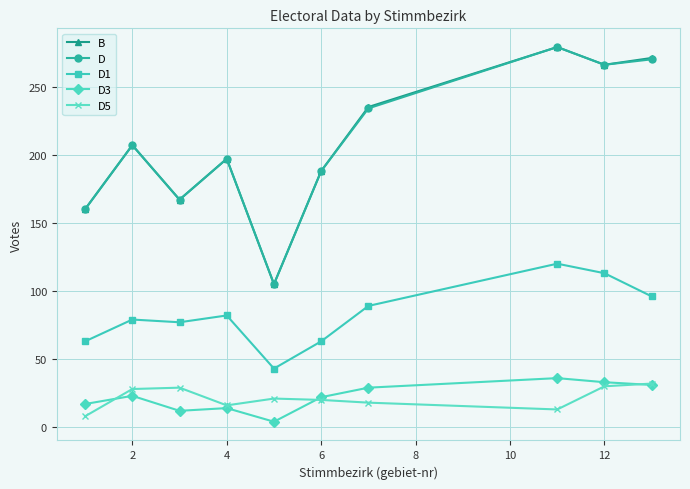

What is the greatest value displayed?

279